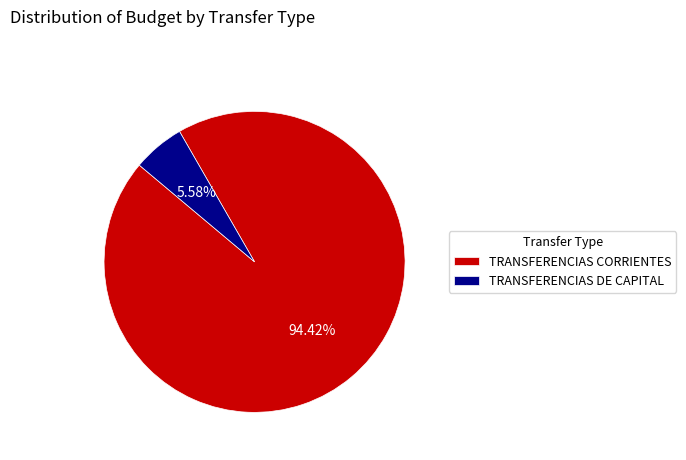

Rank the categories by value from lowest to highest.

TRANSFERENCIAS DE CAPITAL, TRANSFERENCIAS CORRIENTES